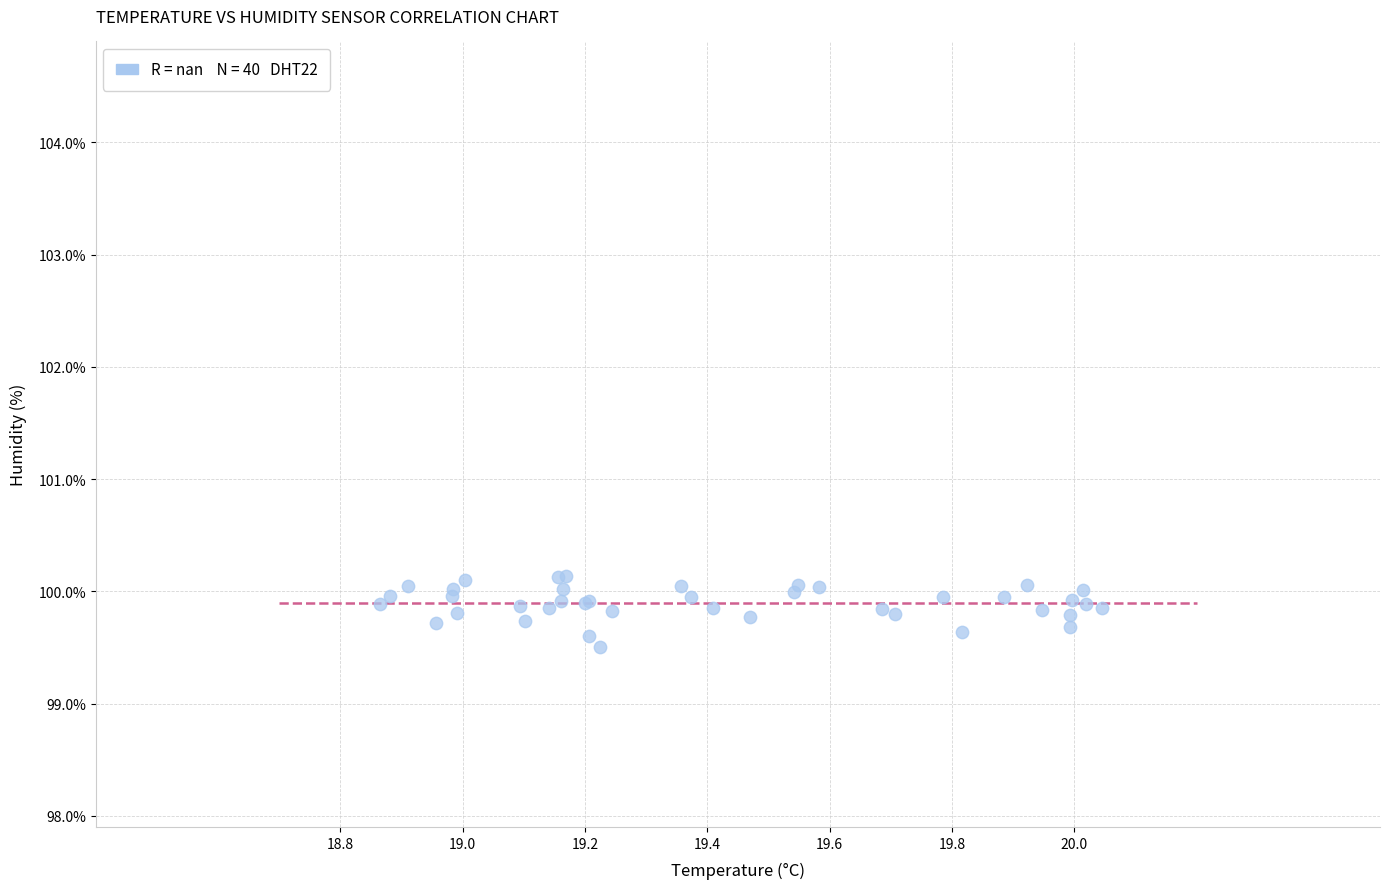

What Y value in the scatter plot is closest to 99?

99.5